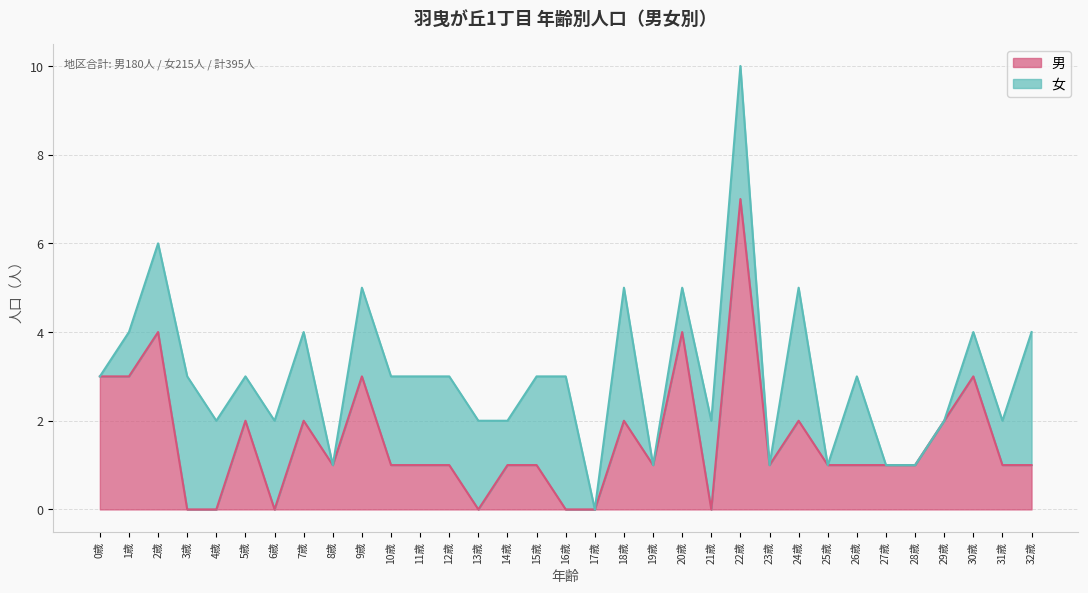

What is the change in value from 13歳 to 25歳?

+1